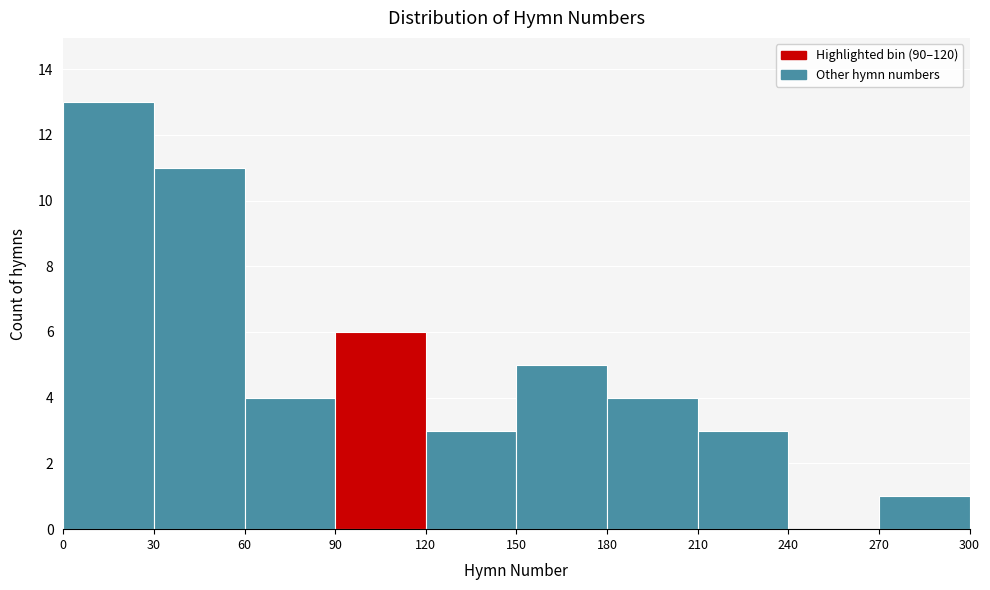

Reading left to right, list every bar in this chart as the range it spans on the x-axis followed by its height. The values are not printed on the chart, so give them approximately, as read against the axis.

0 to 30: 13
30 to 60: 11
60 to 90: 4
90 to 120: 6
120 to 150: 3
150 to 180: 5
180 to 210: 4
210 to 240: 3
240 to 270: 0
270 to 300: 1